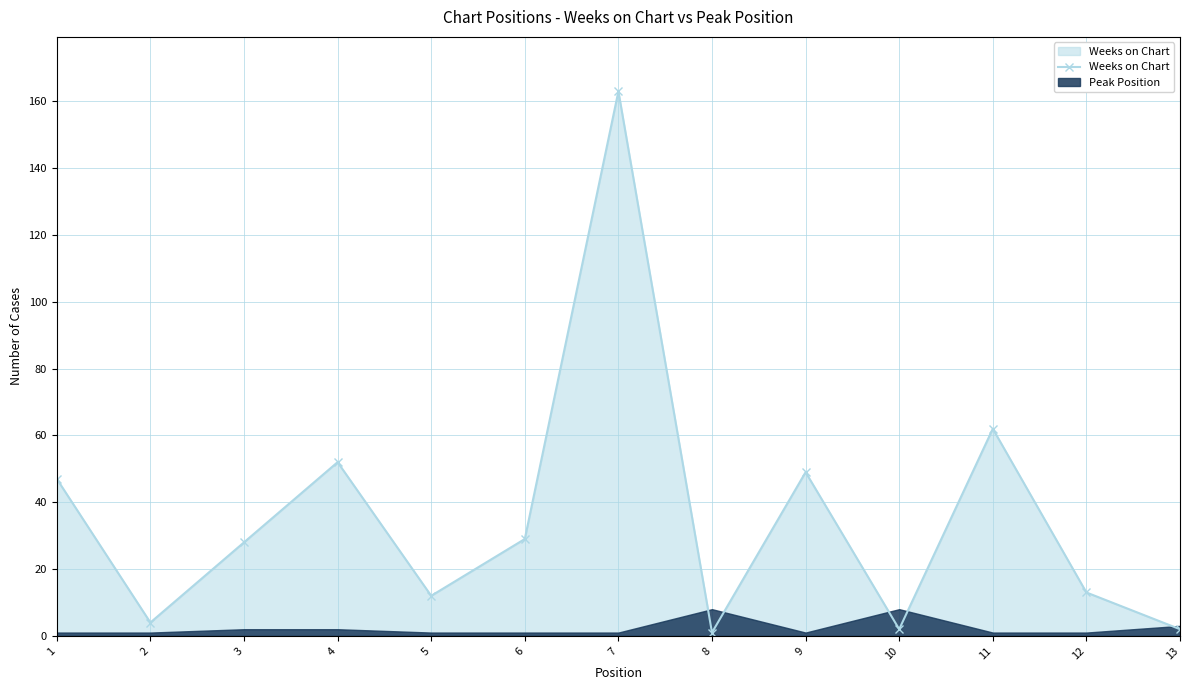

The value at 4 is 36. True or false?

False